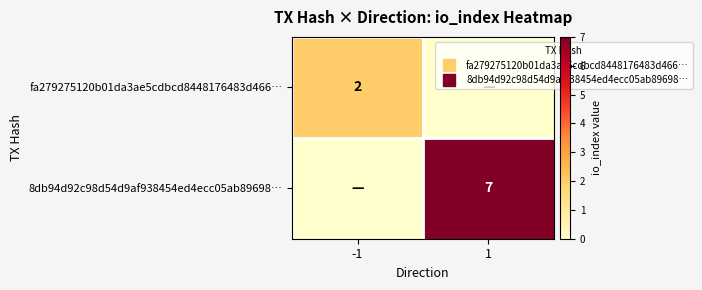

What is the total value across all series at 1?

7